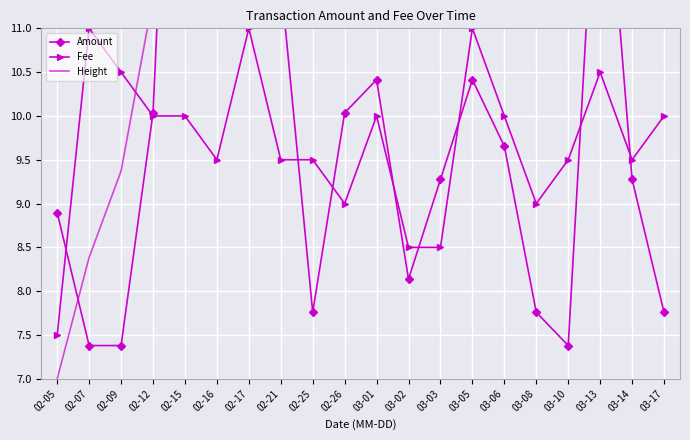

True or false: Amount has a value of 2.9 at 03-13.

False